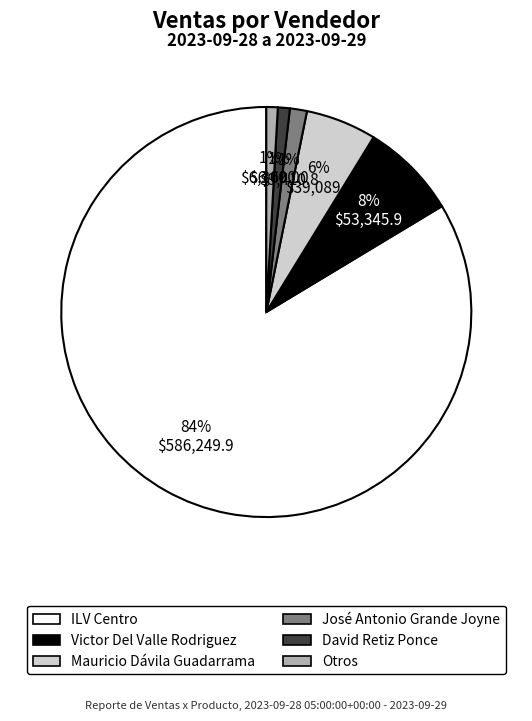

To the nearest percent, what is the average slice percentage?

17%